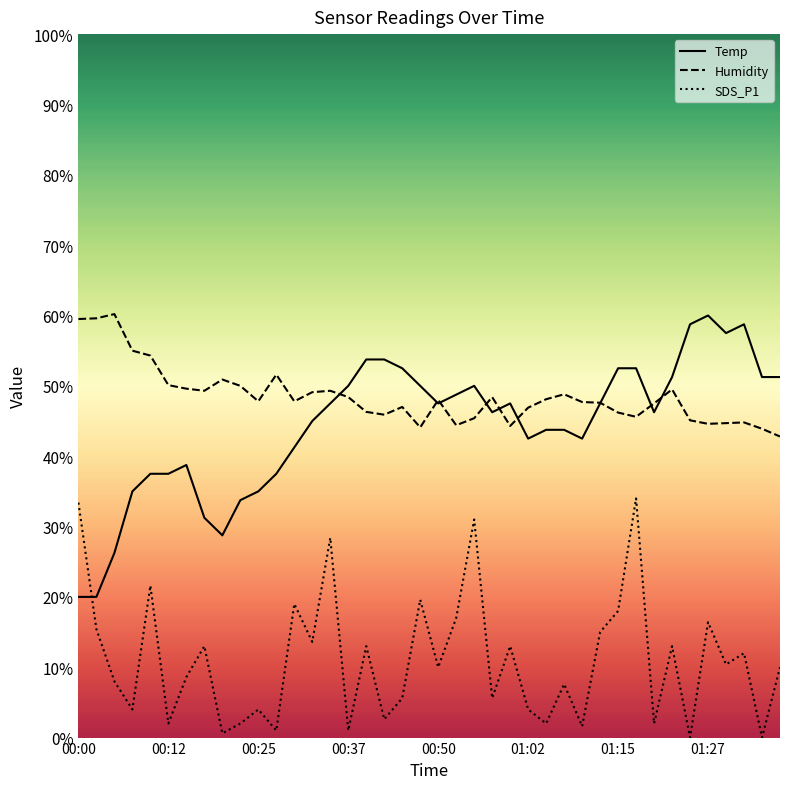

What is the sum of all Temp values?

1775.0